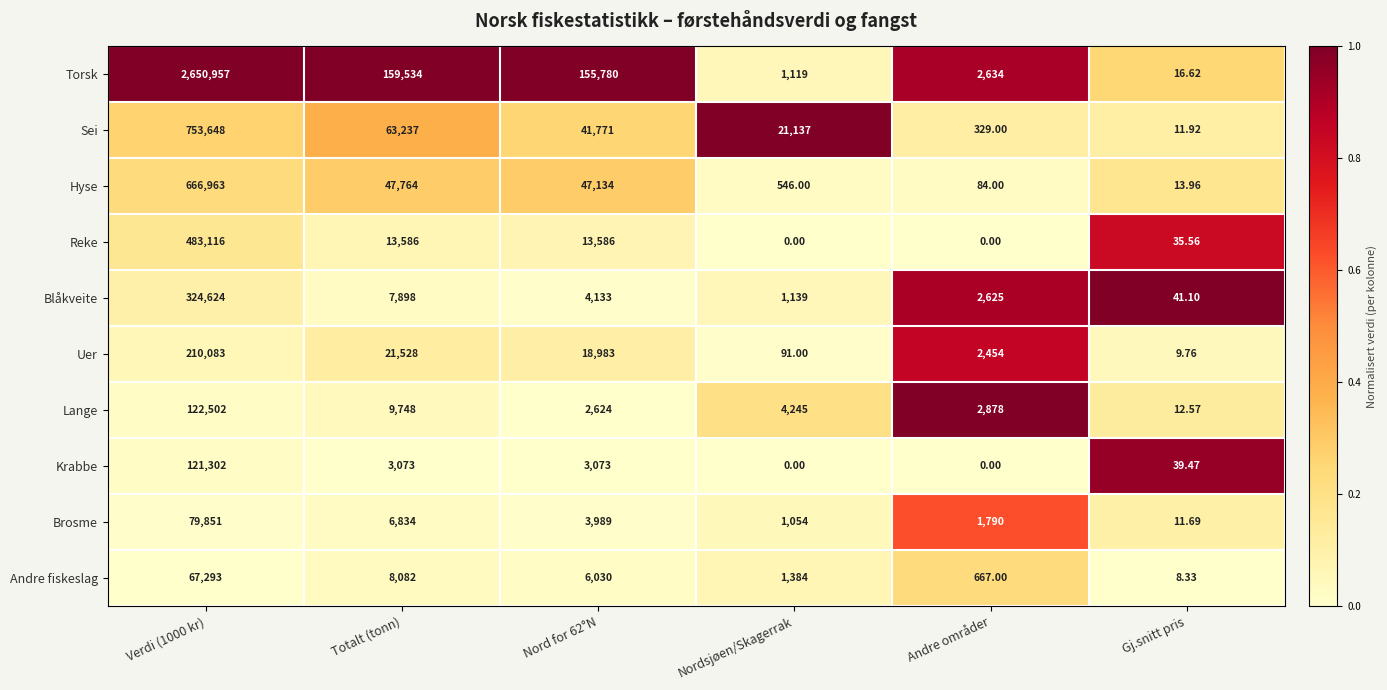

Rank the series by their maximum value, from highest to lowest.

Torsk, Sei, Hyse, Reke, Blåkveite, Uer, Lange, Krabbe, Brosme, Andre fiskeslag